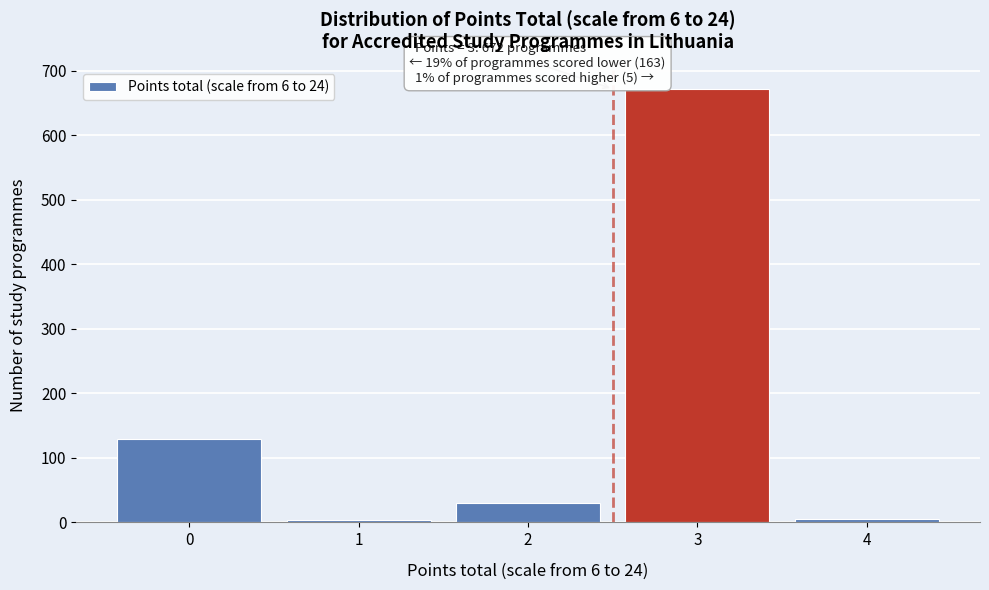

What is the change in value from 0 to 2?

-100